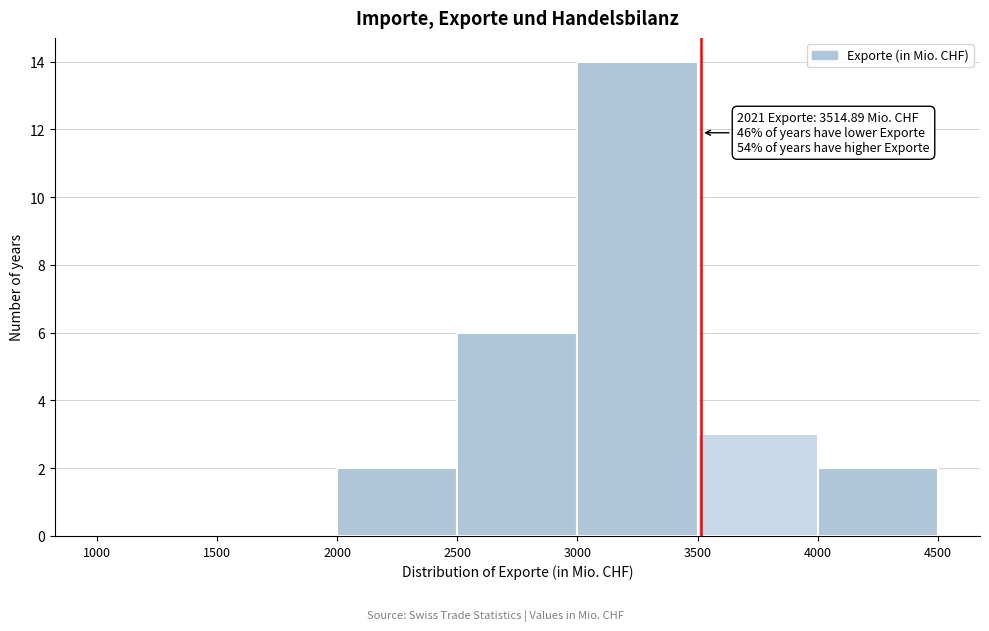

Which range on the x-axis has the tallest bar?

3000 to 3500